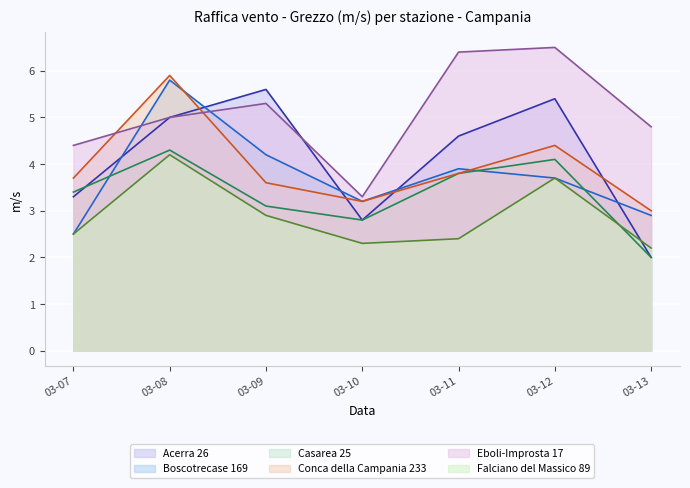

Rank the categories by Boscotrecase 169 value from highest to lowest.

03-08, 03-09, 03-11, 03-12, 03-10, 03-13, 03-07